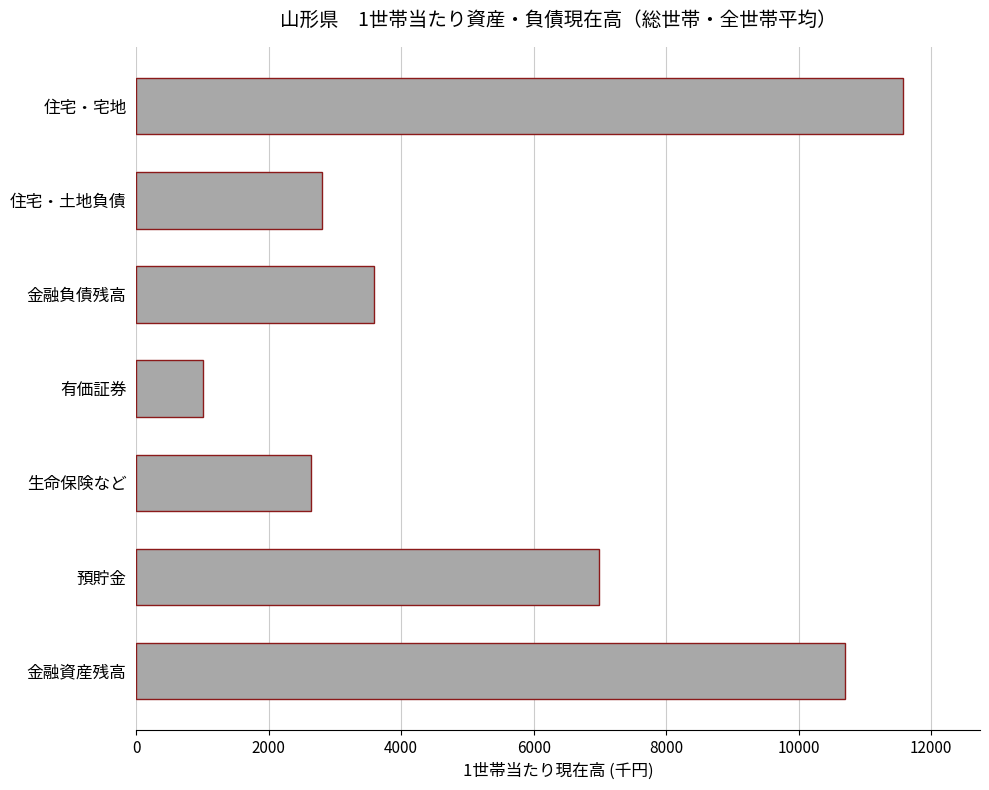

How many categories are shown in the chart?

7